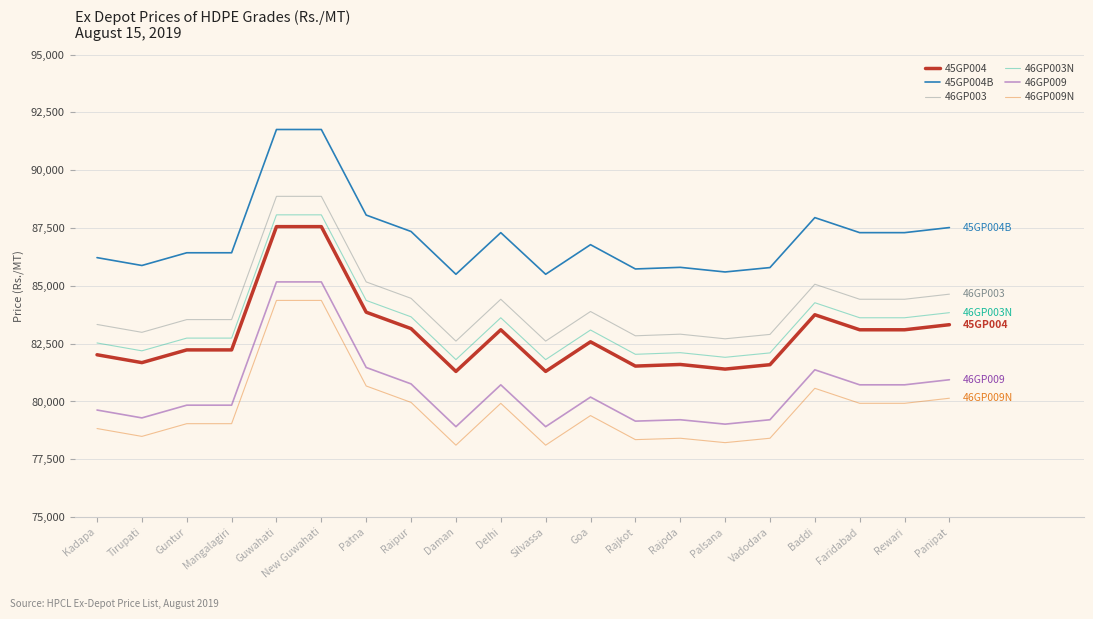

Which series has the largest total across all categories?

45GP004B